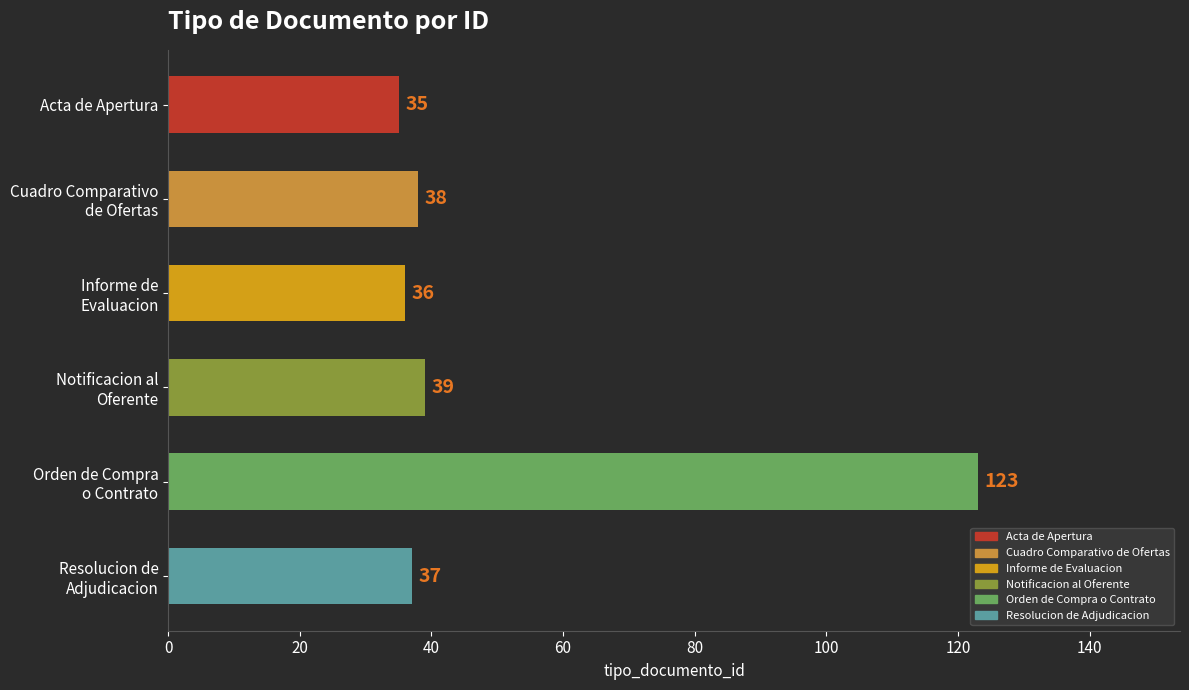

What is the smallest value displayed?

35